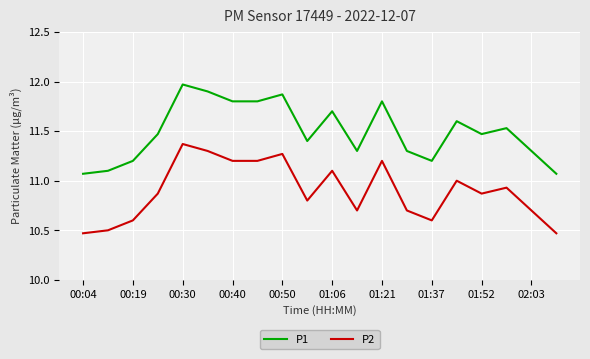

Which series has the largest total across all categories?

P1